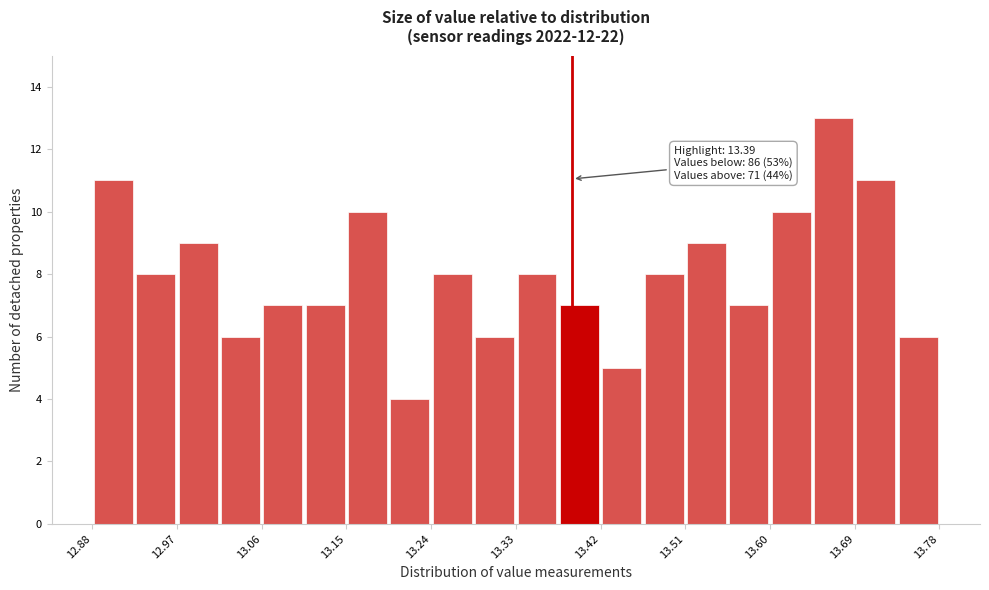

Which range on the x-axis has the tallest bar?

13.645 to 13.690